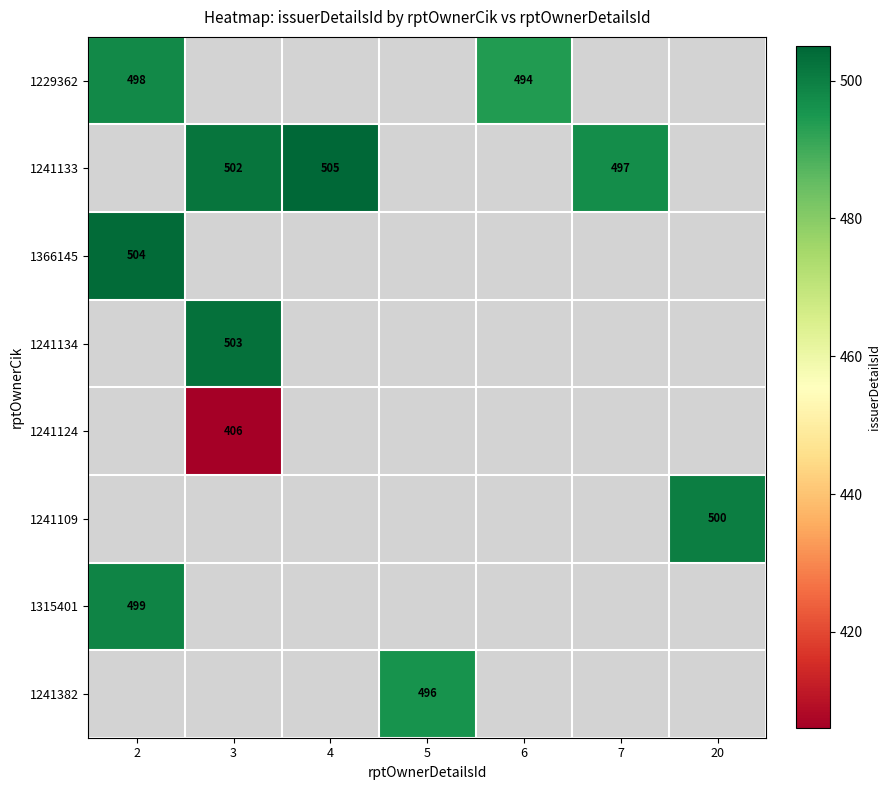

True or false: 1241133 has a value of 885.7 at 7.

False